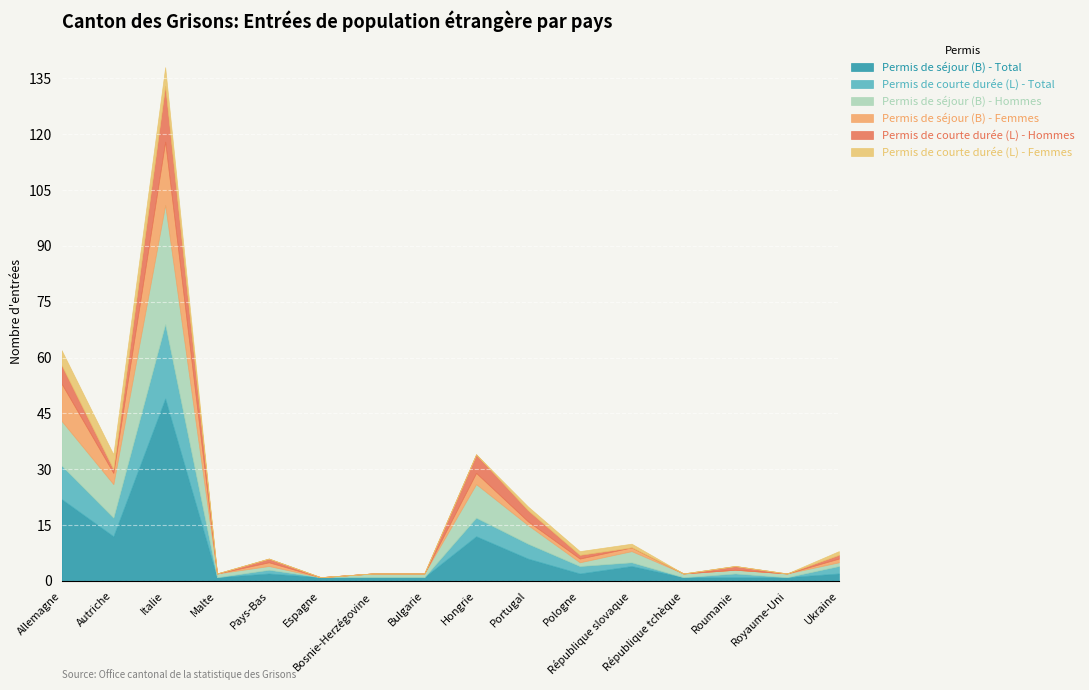

Reading left to right, what are all the values shown in this chart?

Permis de séjour (B) - Total: Allemagne=22	Autriche=12	Italie=49	Malte=1	Pays-Bas=2	Espagne=1	Bosnie-Herzégovine=1	Bulgarie=1	Hongrie=12	Portugal=6	Pologne=2	République slovaque=4	République tchèque=1	Roumanie=1	Royaume-Uni=1	Ukraine=2
Permis de courte durée (L) - Total: Allemagne=9	Autriche=5	Italie=20	Malte=0	Pays-Bas=1	Espagne=0	Bosnie-Herzégovine=0	Bulgarie=0	Hongrie=5	Portugal=4	Pologne=2	République slovaque=1	République tchèque=0	Roumanie=1	Royaume-Uni=0	Ukraine=2
Permis de séjour (B) - Hommes: Allemagne=12	Autriche=9	Italie=32	Malte=1	Pays-Bas=1	Espagne=0	Bosnie-Herzégovine=1	Bulgarie=1	Hongrie=9	Portugal=5	Pologne=1	République slovaque=3	République tchèque=1	Roumanie=1	Royaume-Uni=1	Ukraine=1
Permis de séjour (B) - Femmes: Allemagne=10	Autriche=3	Italie=17	Malte=0	Pays-Bas=1	Espagne=0	Bosnie-Herzégovine=0	Bulgarie=0	Hongrie=3	Portugal=1	Pologne=1	République slovaque=1	République tchèque=0	Roumanie=0	Royaume-Uni=0	Ukraine=1
Permis de courte durée (L) - Hommes: Allemagne=5	Autriche=1	Italie=15	Malte=0	Pays-Bas=1	Espagne=0	Bosnie-Herzégovine=0	Bulgarie=0	Hongrie=5	Portugal=3	Pologne=1	République slovaque=0	République tchèque=0	Roumanie=1	Royaume-Uni=0	Ukraine=1
Permis de courte durée (L) - Femmes: Allemagne=4	Autriche=4	Italie=5	Malte=0	Pays-Bas=0	Espagne=0	Bosnie-Herzégovine=0	Bulgarie=0	Hongrie=0	Portugal=1	Pologne=1	République slovaque=1	République tchèque=0	Roumanie=0	Royaume-Uni=0	Ukraine=1